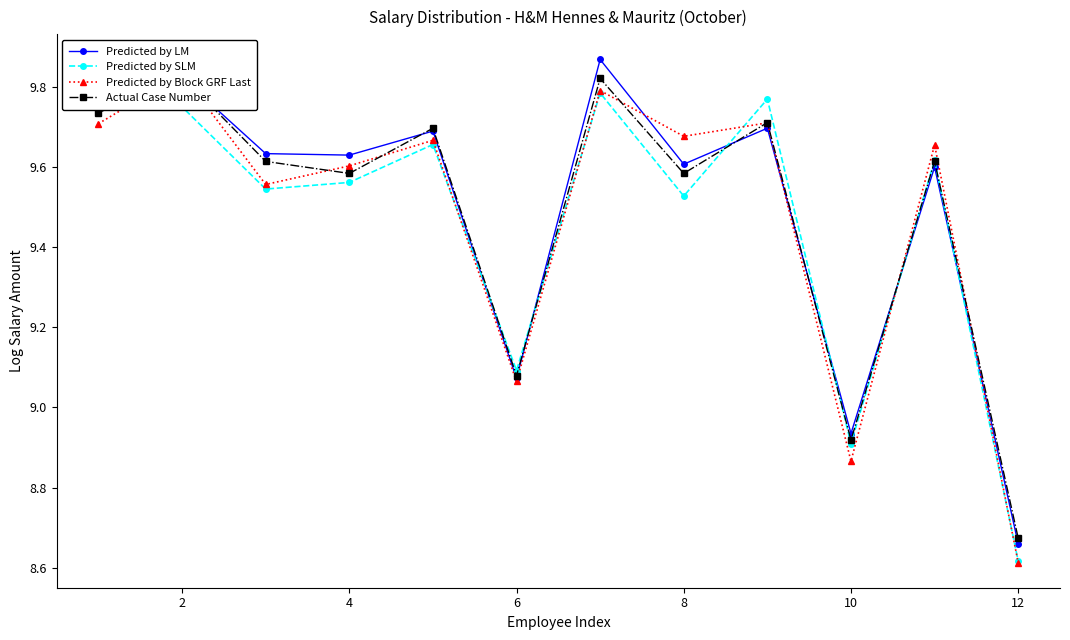

How many interior local peaks does the Actual Case Number series have?

5